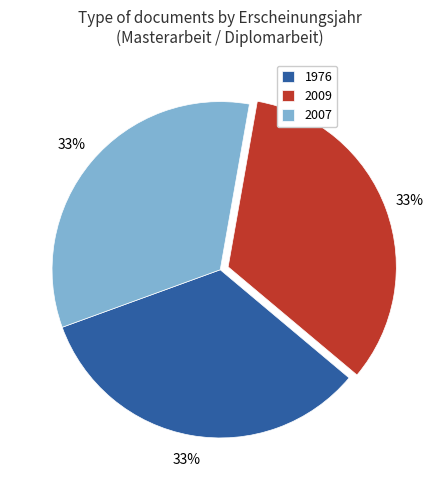

To the nearest percent, what is the combined percentage of 2007 and 2009?

67%